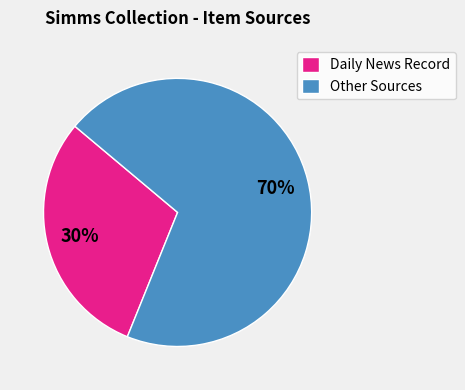

To the nearest percent, what percentage of the pie is Daily News Record?

30%